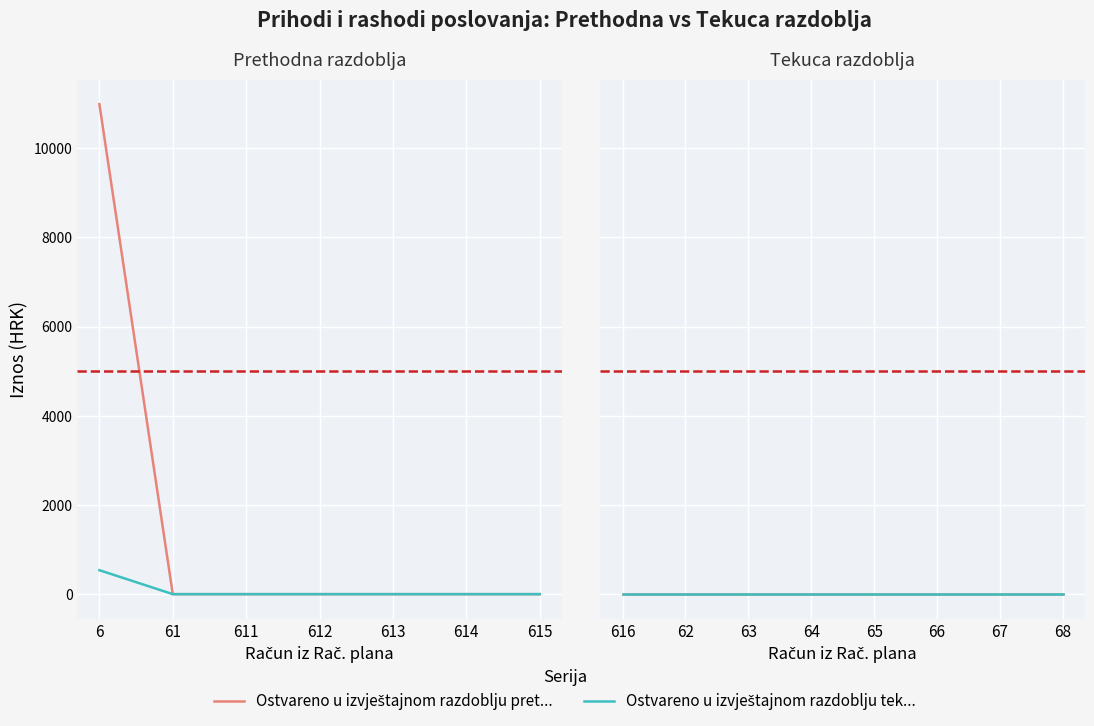

Between 63 and 65, which series saw the biggest shift?

Ostvareno u izvještajnom razdoblju pret...